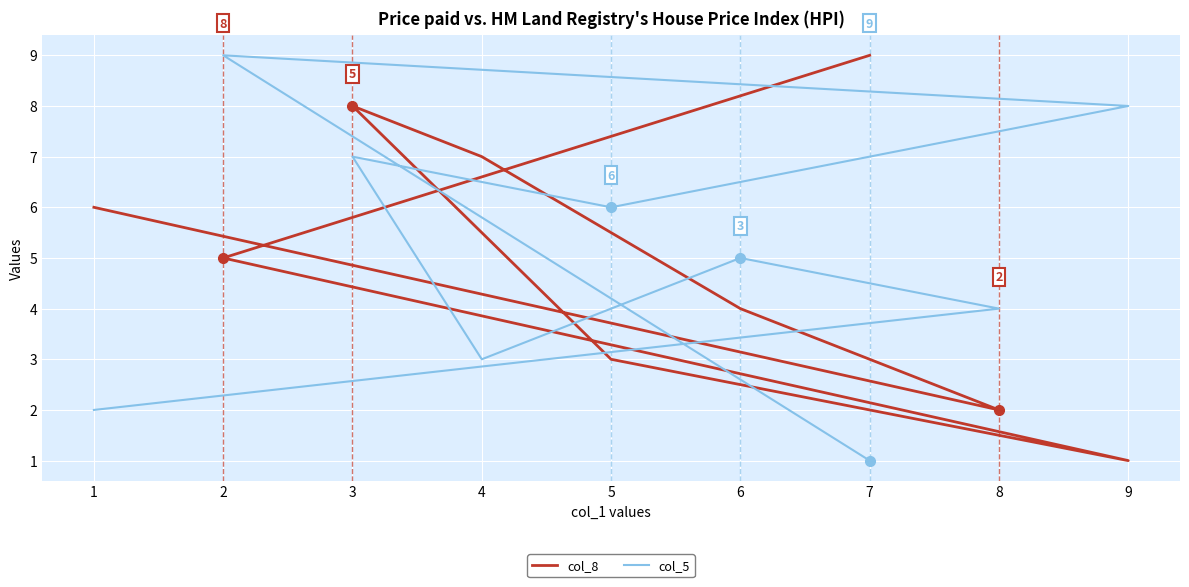

What is the difference between the maximum and minimum values in the col_5 series?

8